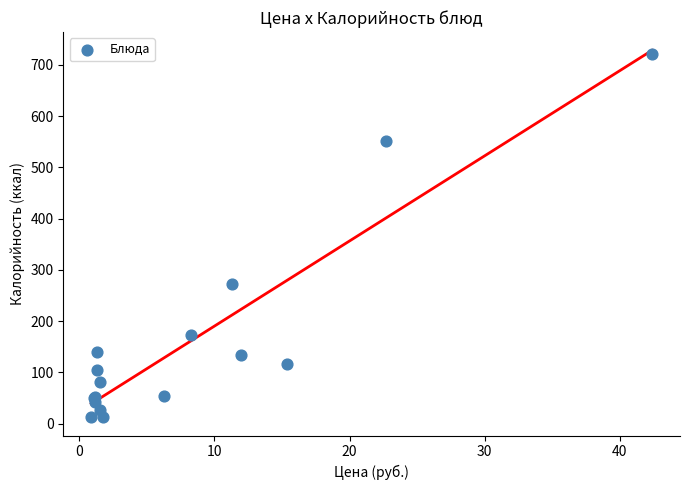

What Y value in the scatter plot is closest to 366?

272.8